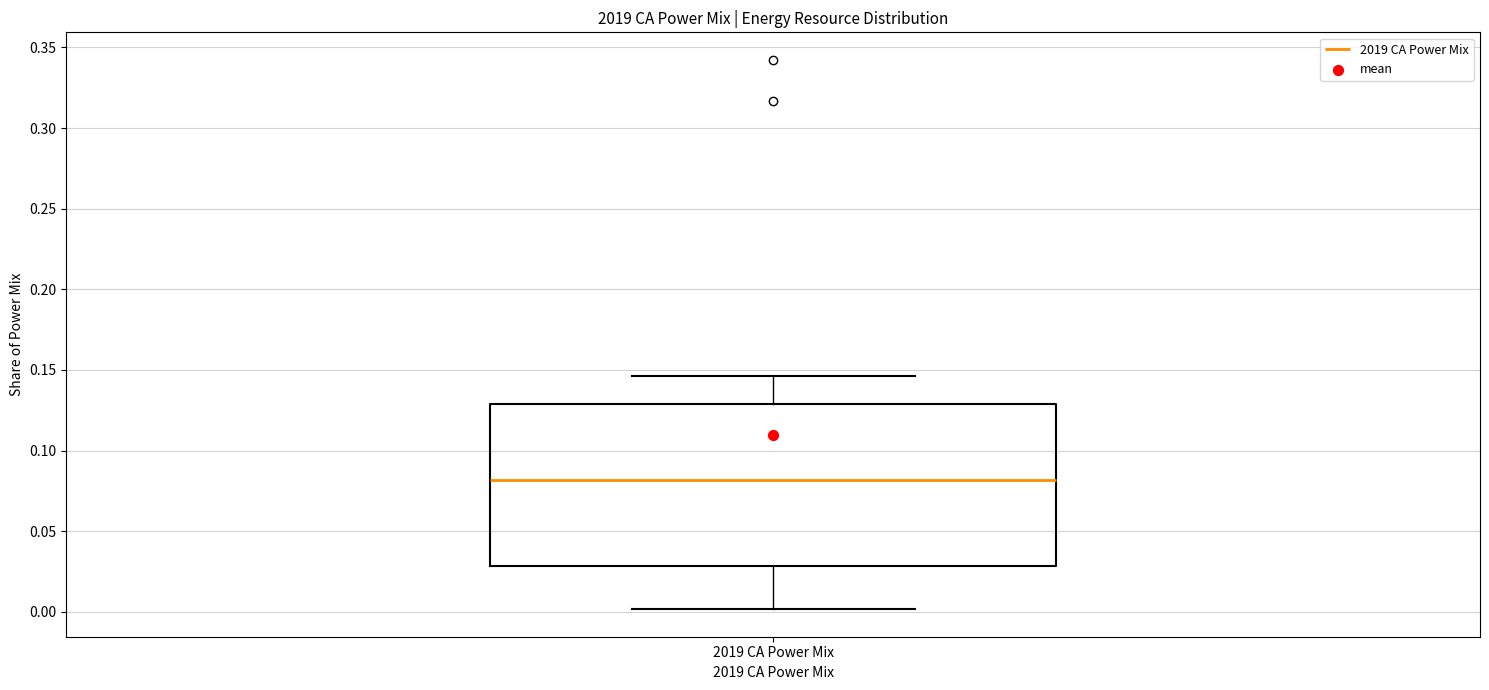

Read this box plot against the y-axis: the position of the median line, the range covered by the box, and the ends of both whiskers. The values are not printed on the chart, so give them approximately, as read against the axis.

median 0.080, box 0.030 to 0.130, whiskers 0.000 to 0.145